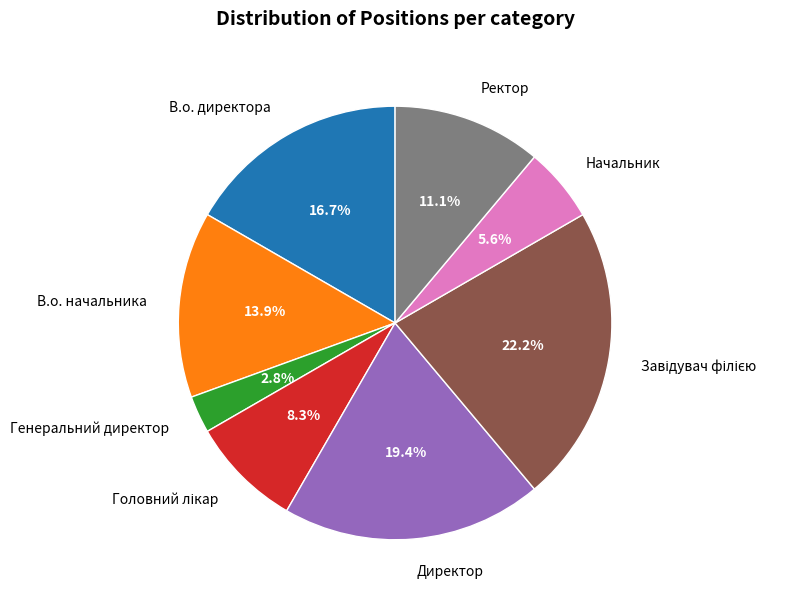

What is the smallest slice in the pie chart?

Генеральний директор